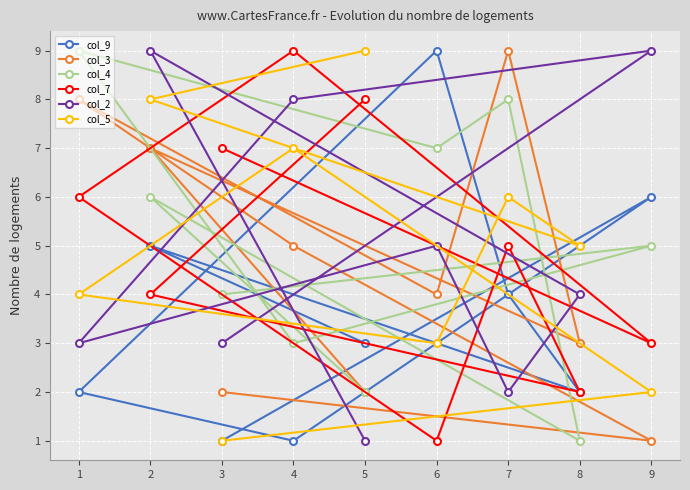

How many times do col_9 and col_4 cross each other?

7